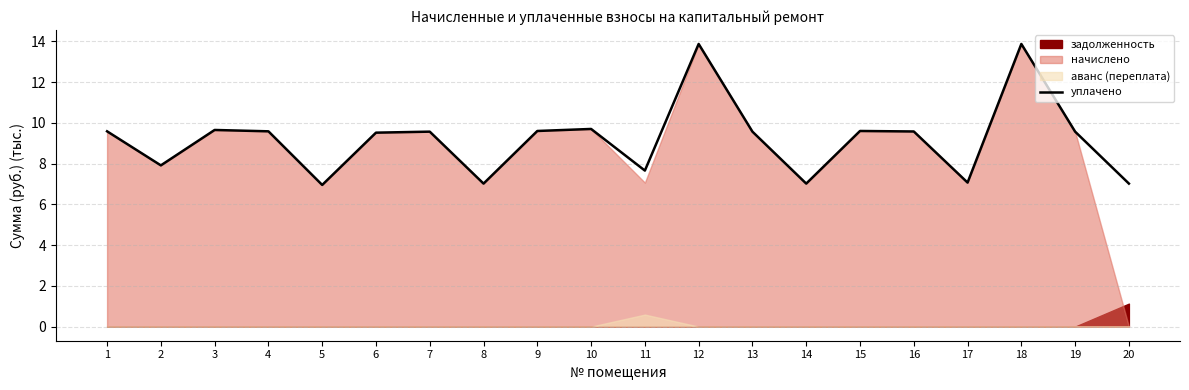

The chart shows a value of 2.0 at 20. True or false?

False